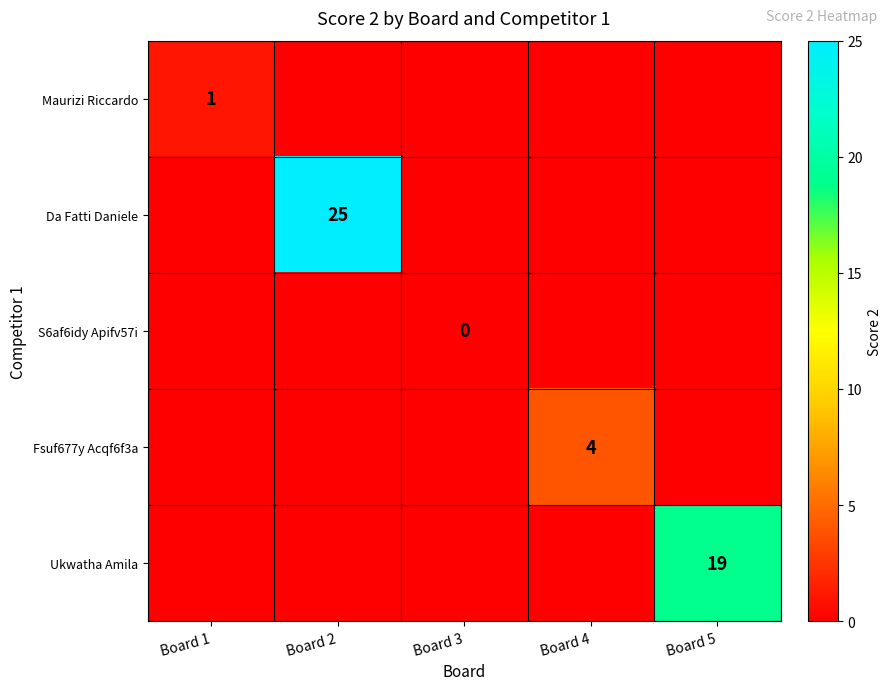

The Da Fatti Daniele series shows 16 at Board 2. True or false?

False